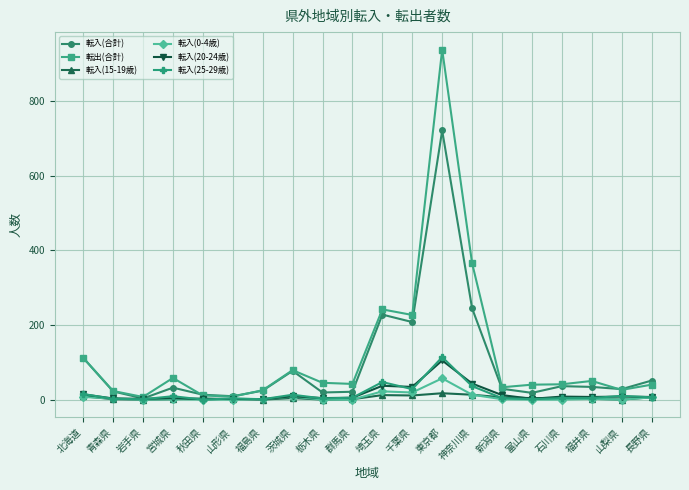

At which label does 転入(0-4歳) reach its peak?

東京都